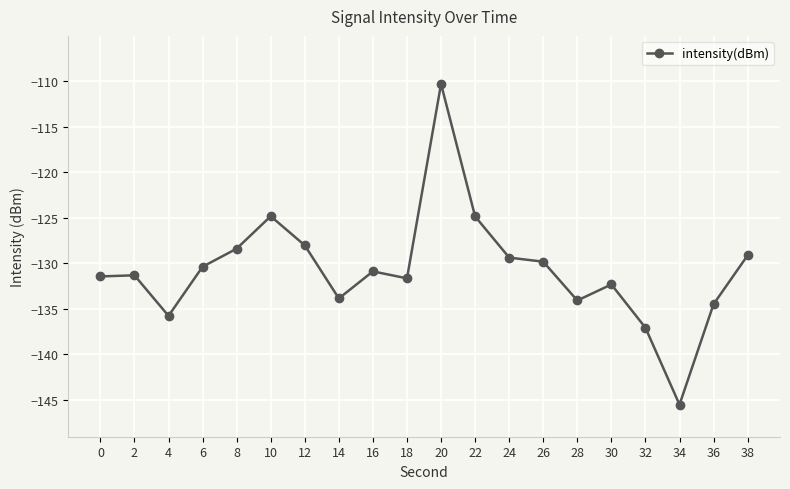

Where is the data nearest to the value -127?

12